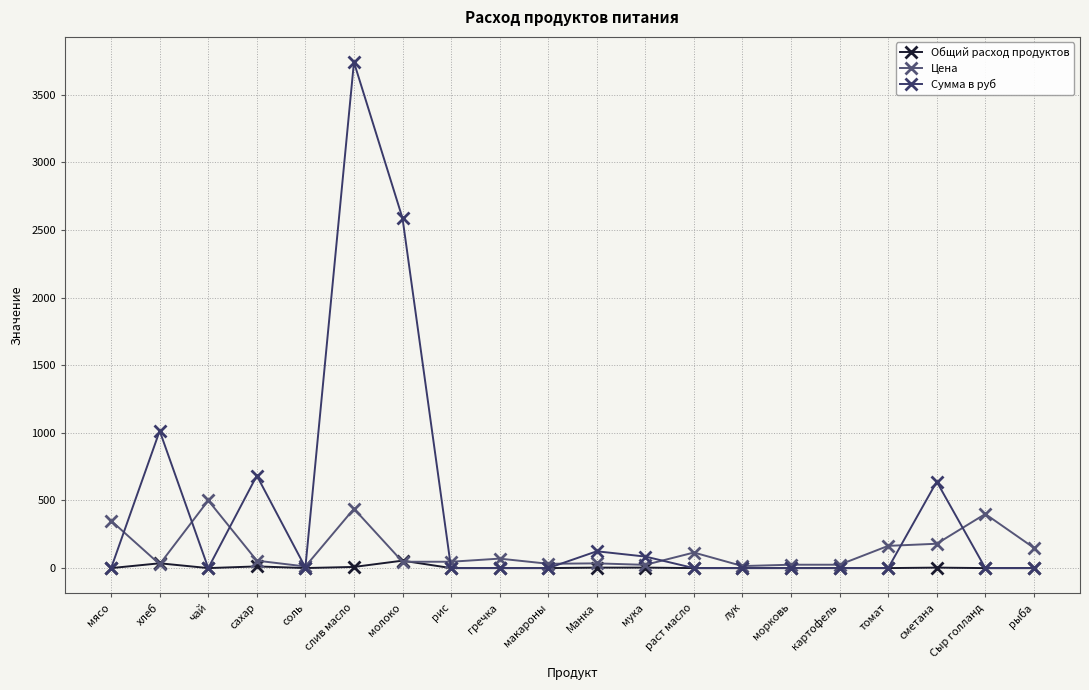

Which category has the highest value across all series?

слив масло